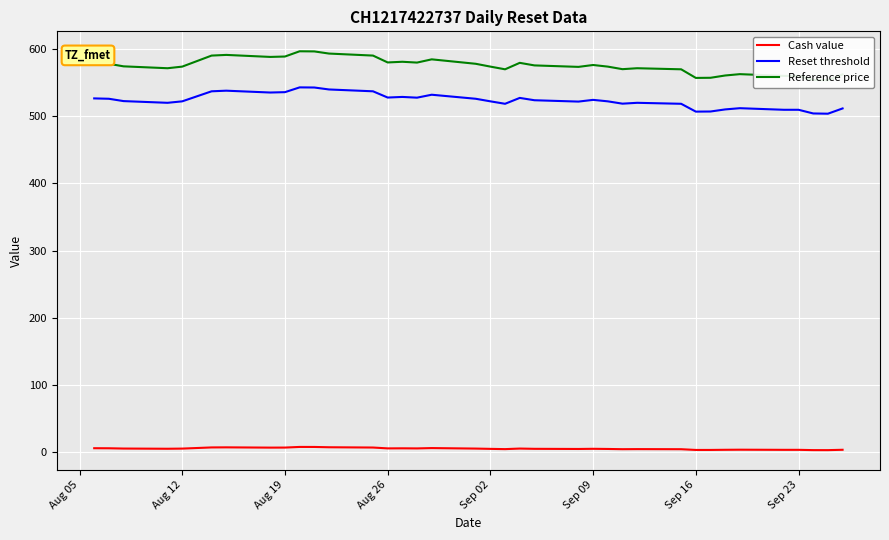

How many categories are shown in the chart?

37